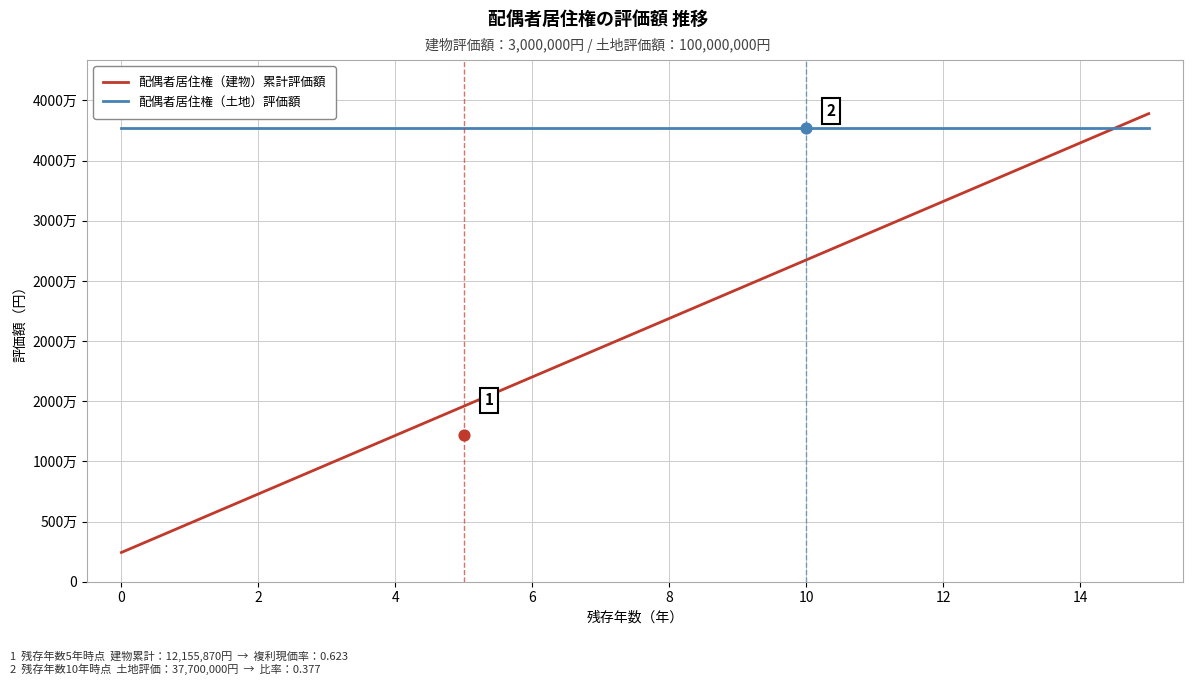

Which series has the widest spread of Y values?

配偶者居住権（建物）累計評価額